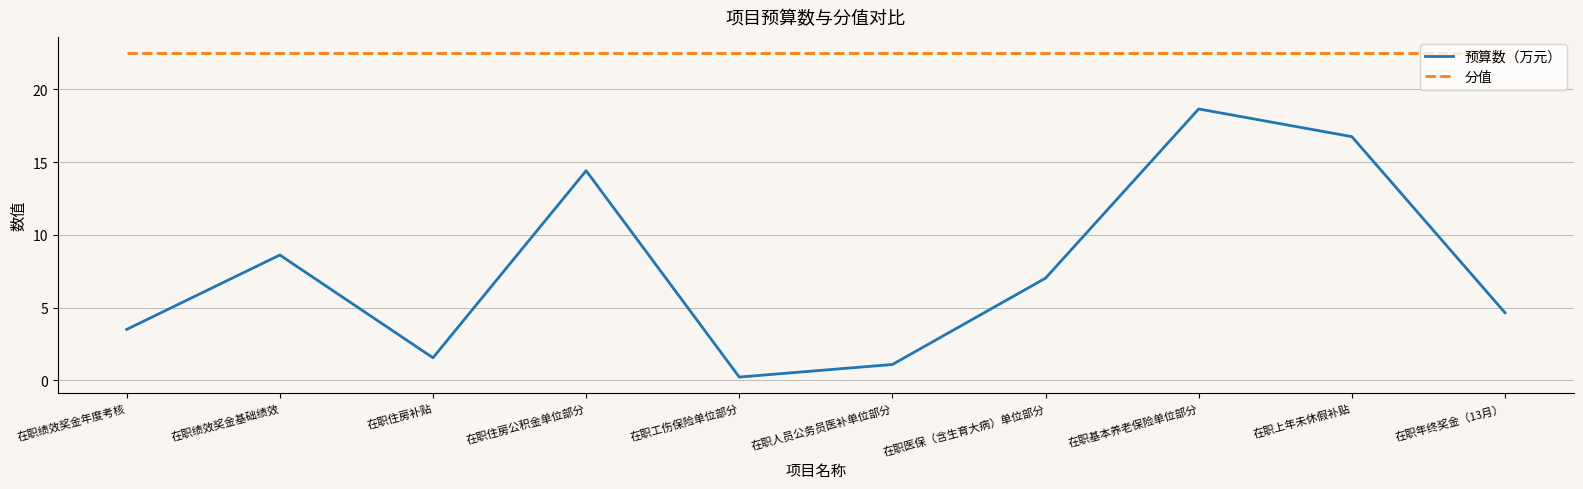

What is the difference between the second highest and second lowest values in the 预算数（万元） series?

15.7